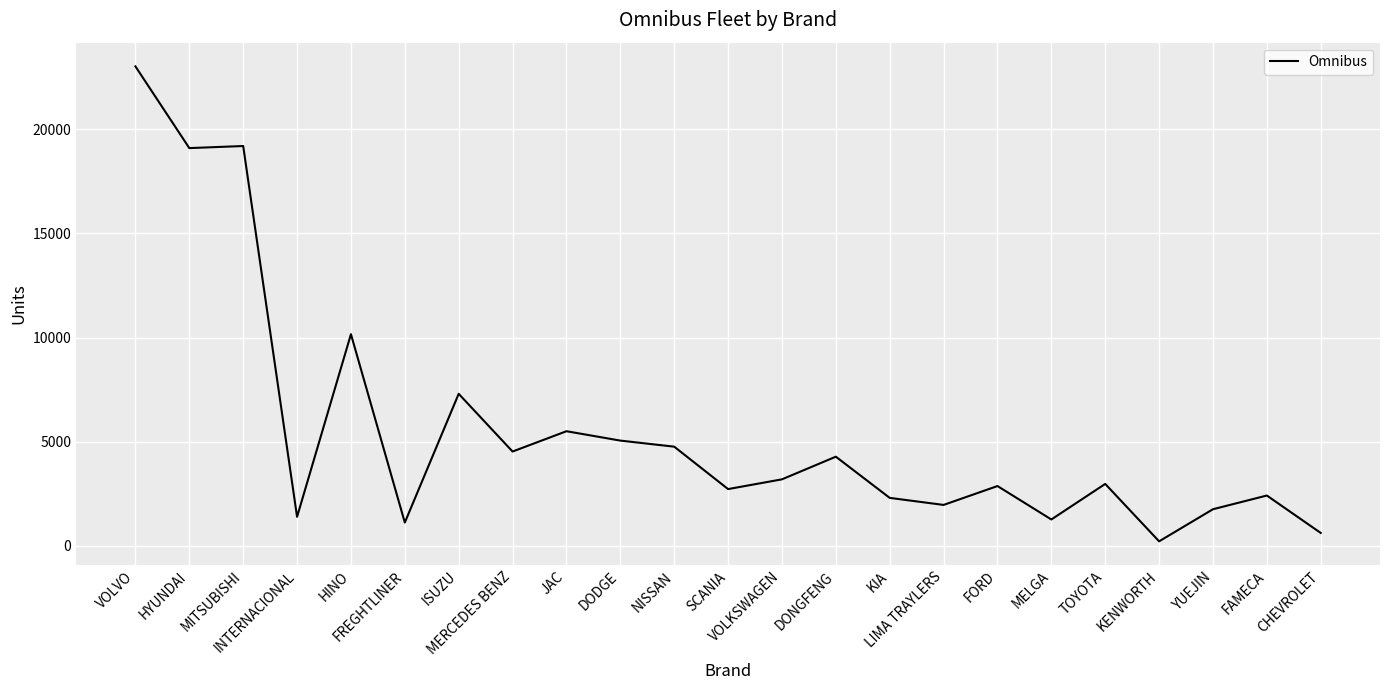

What is the maximum value shown in the chart?

23023